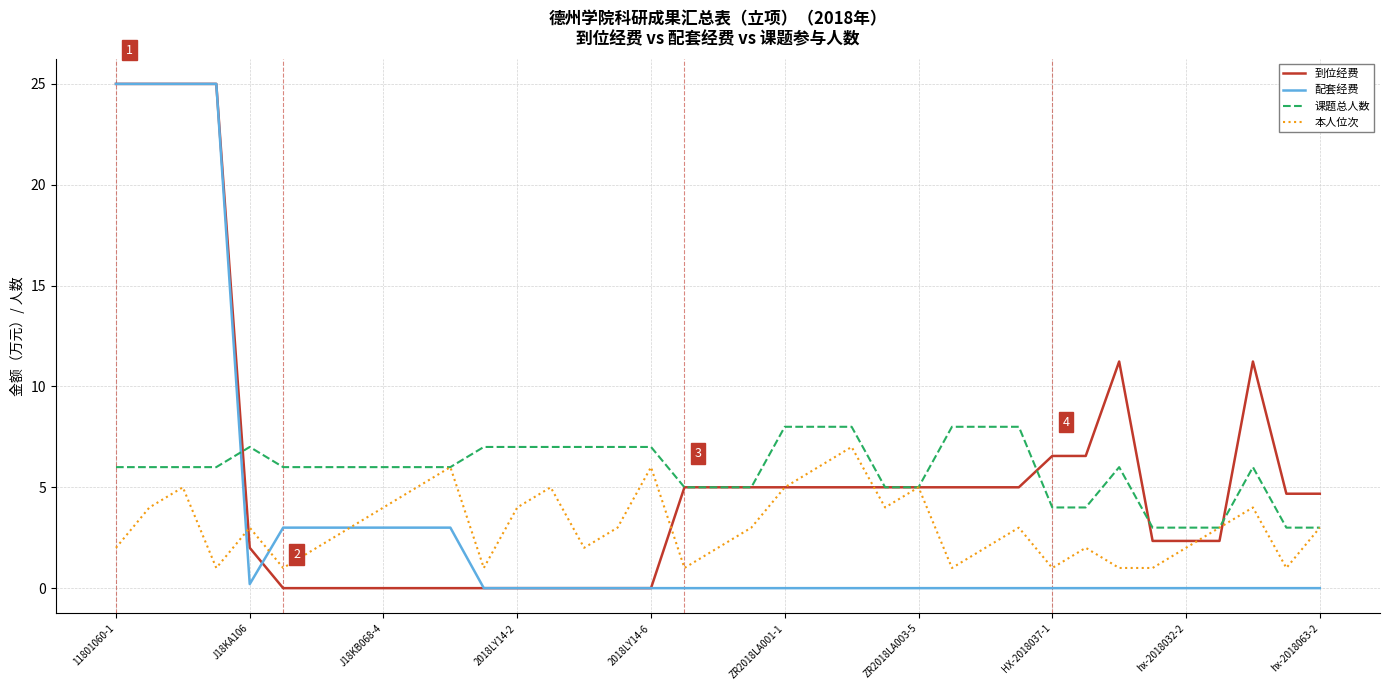

What is the highest value of the 到位经费 series?

25.0